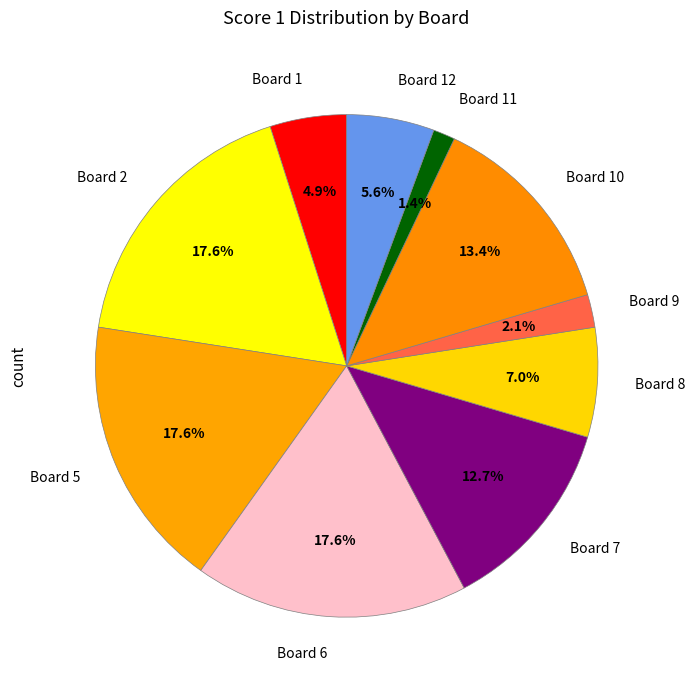

What is the smallest slice in the pie chart?

Board 11